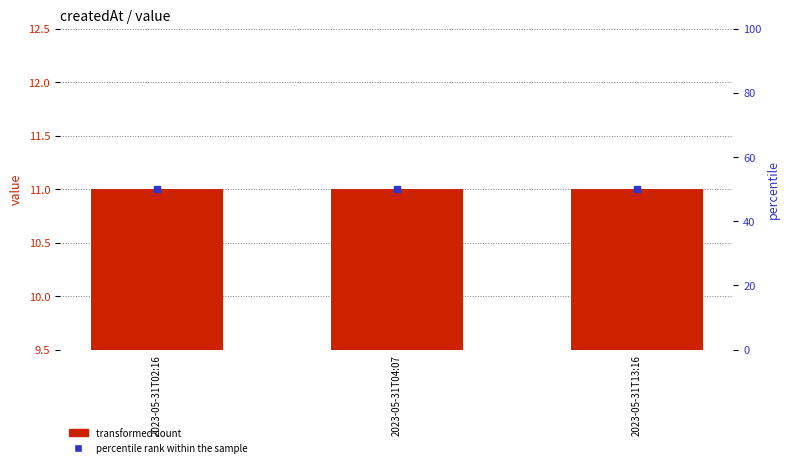

What is the sum of all percentile rank within the sample values?

150